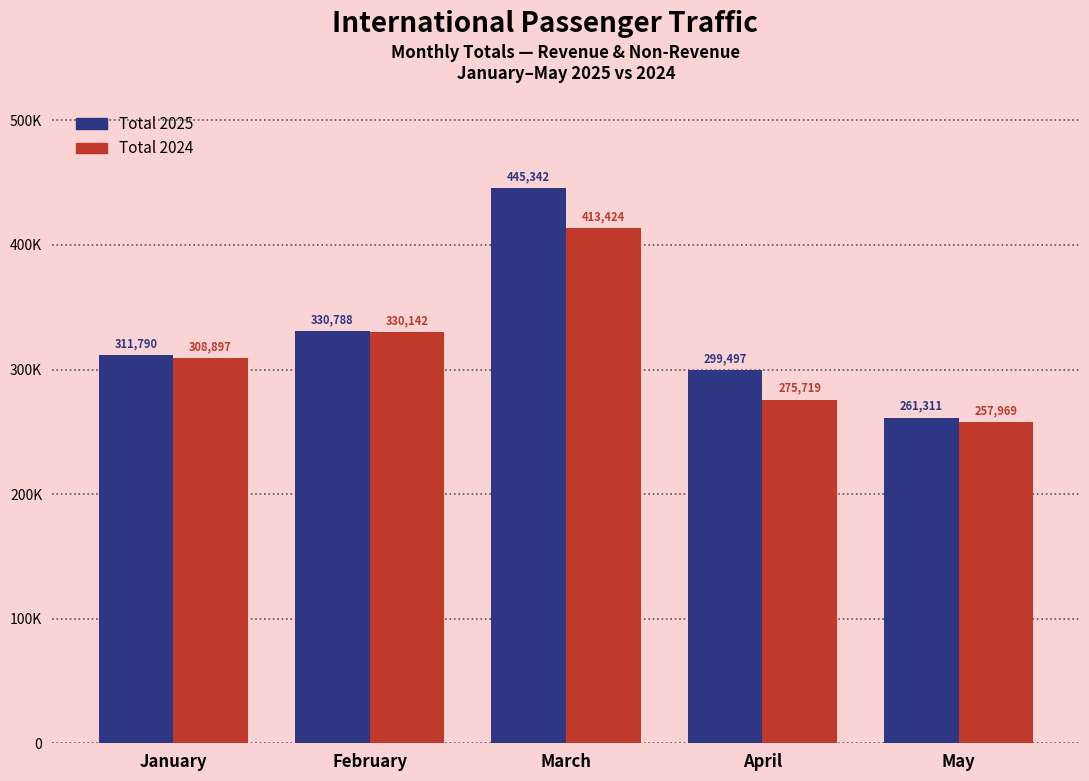

What are all the series names shown in the legend?

Total 2025, Total 2024